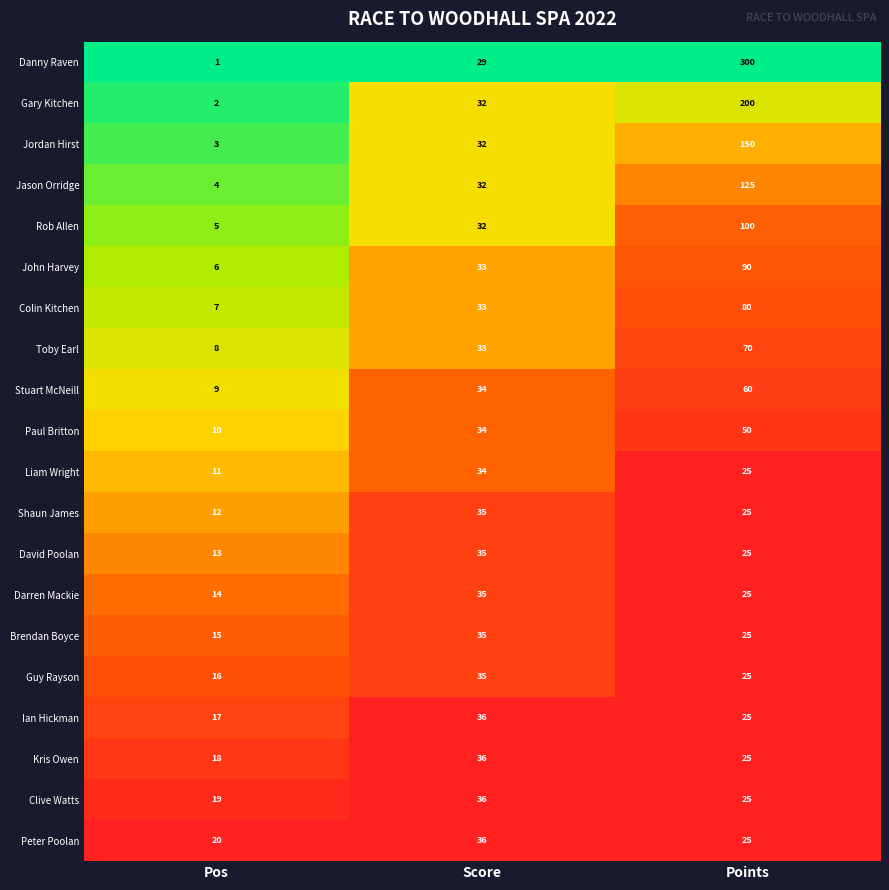

Is the value of Rob Allen at Pos greater than the value of Clive Watts at Points?

No